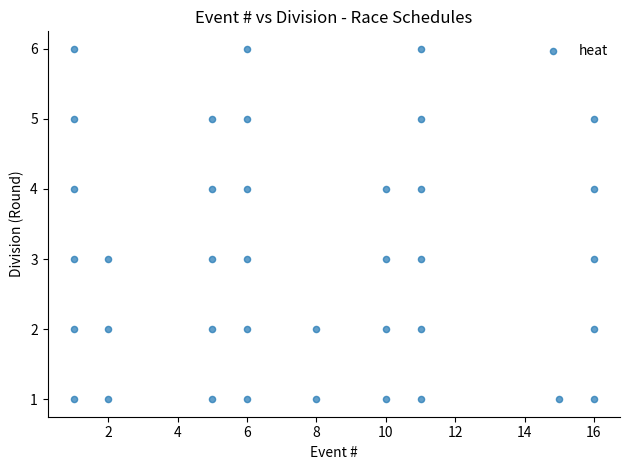

What is the range of Y values (max minus min)?

5